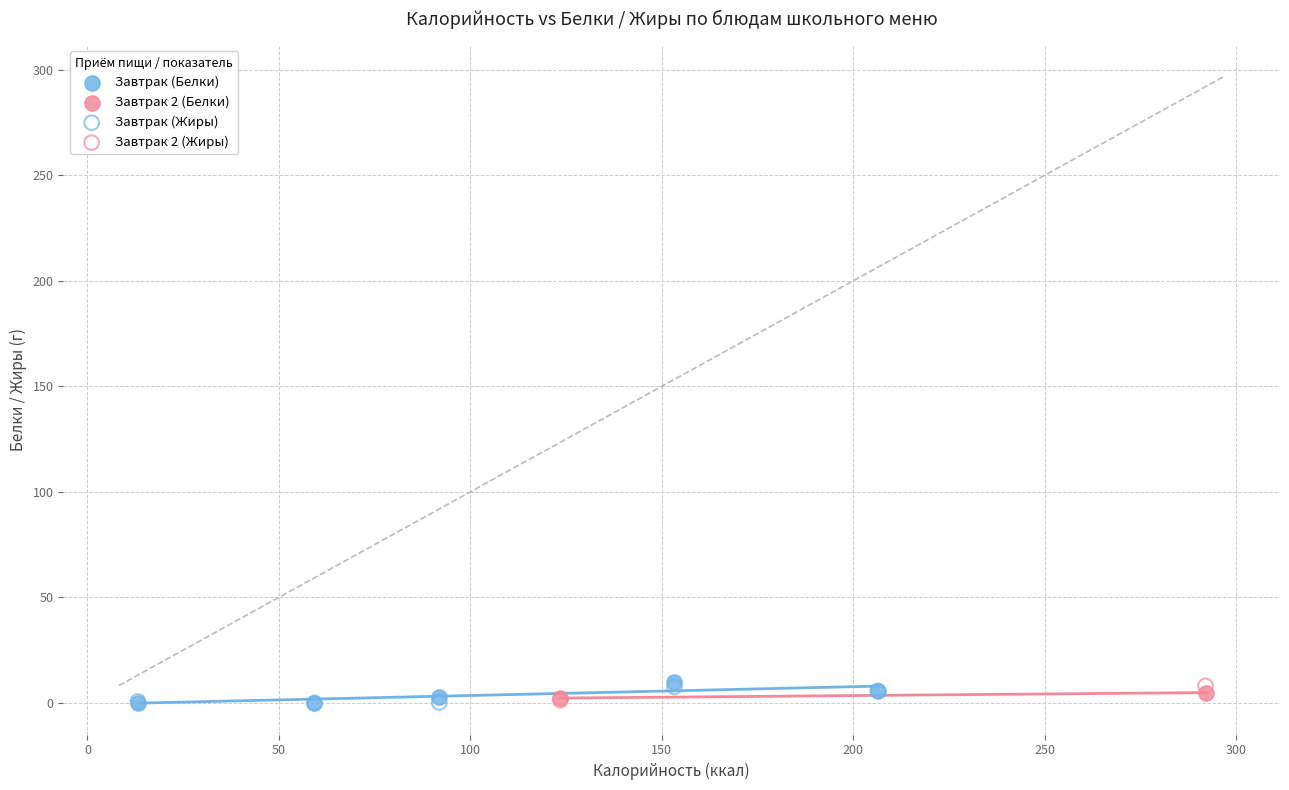

What are all the series names shown in the legend?

Завтрак (Белки), Завтрак 2 (Белки), Завтрак (Жиры), Завтрак 2 (Жиры)